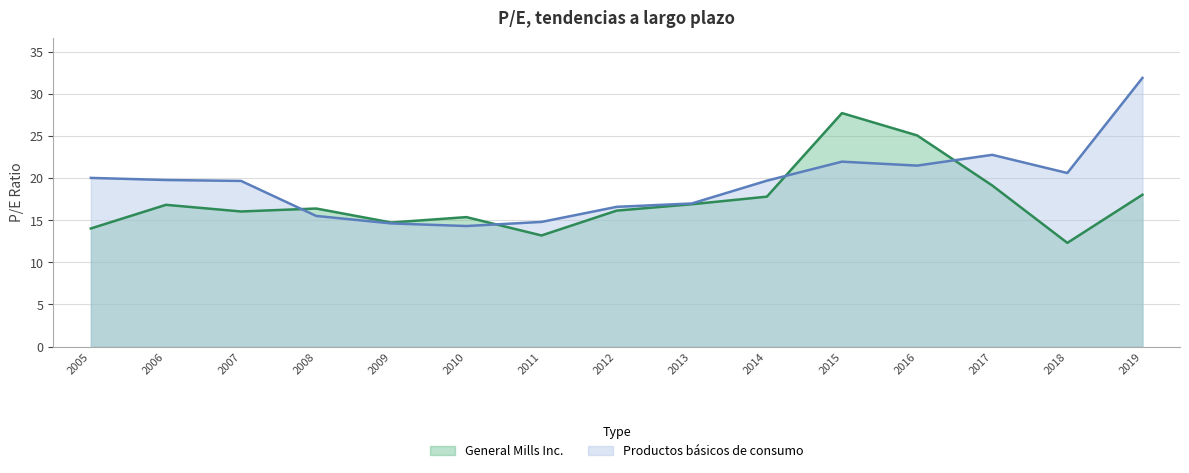

What is the maximum value shown in the chart?

31.9